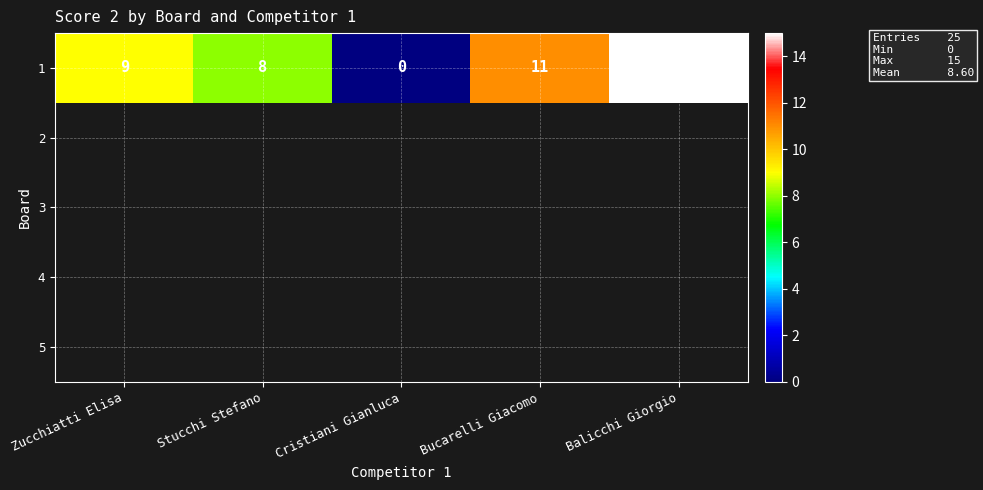

The value of 1 at Cristiani Gianluca is 0. True or false?

True